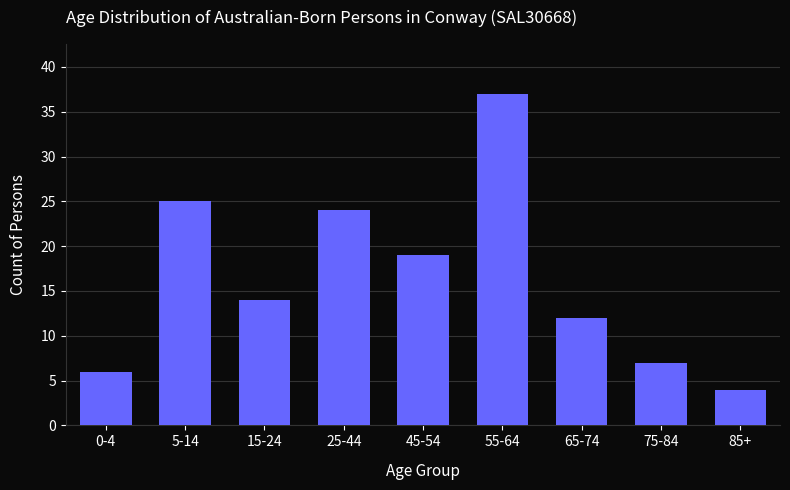

Reading left to right, what are all the values shown in this chart?

0-4=6	5-14=25	15-24=14	25-44=24	45-54=19	55-64=37	65-74=12	75-84=7	85+=4